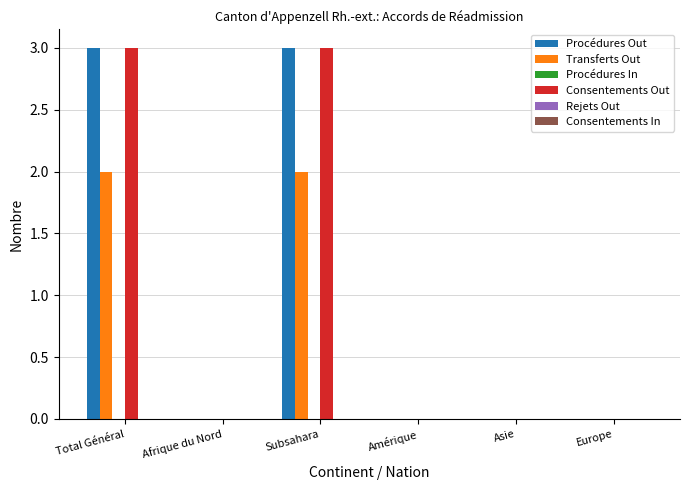

How many groups of bars are there?

6